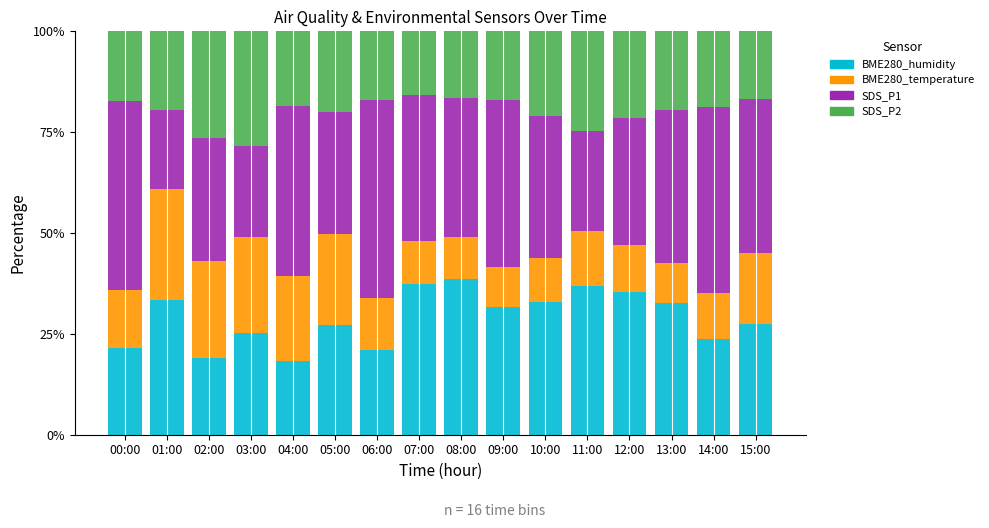

What is the sum of the BME280_humidity values at 13:00 and 10:00?

65.6